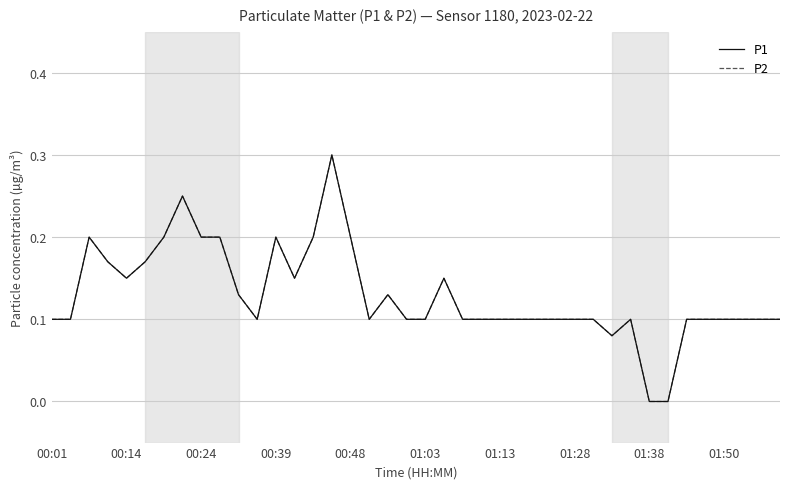

Does the chart display data point markers on the line(s)?

No